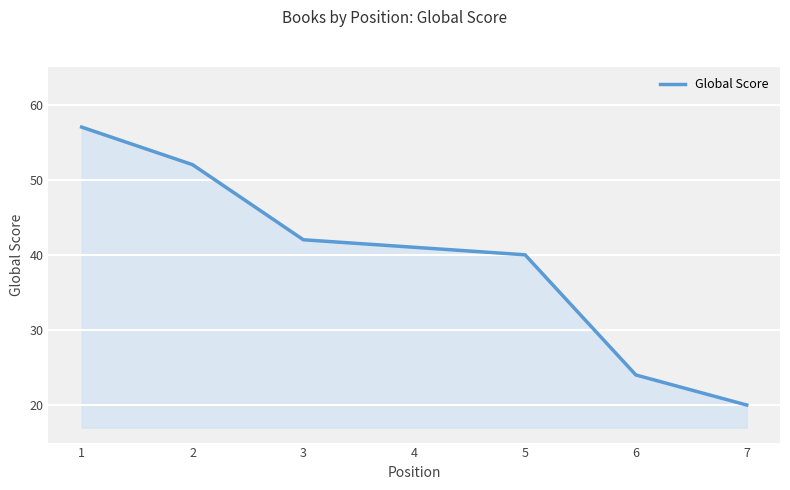

What is the difference between the maximum and minimum values?

37